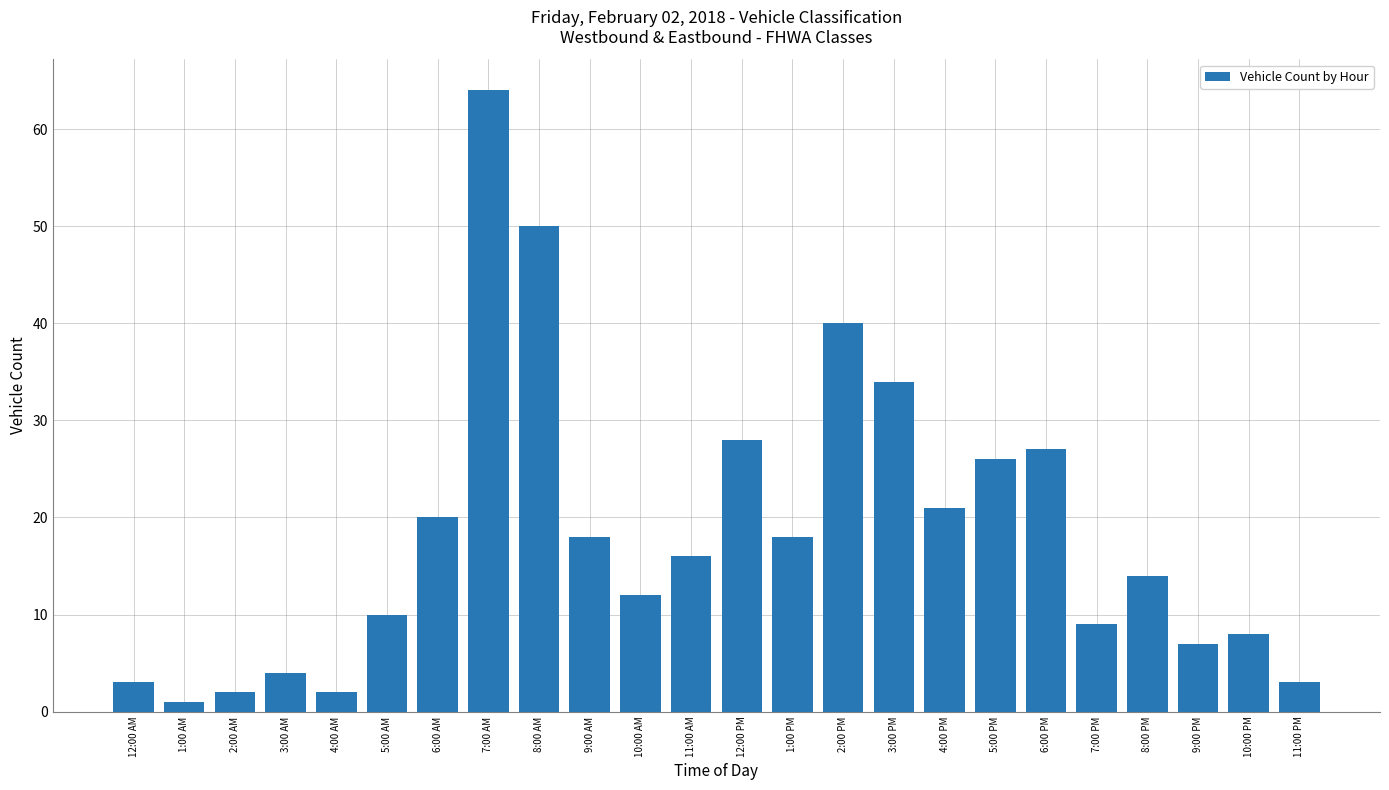

What is the difference between the second highest and second lowest values?

48